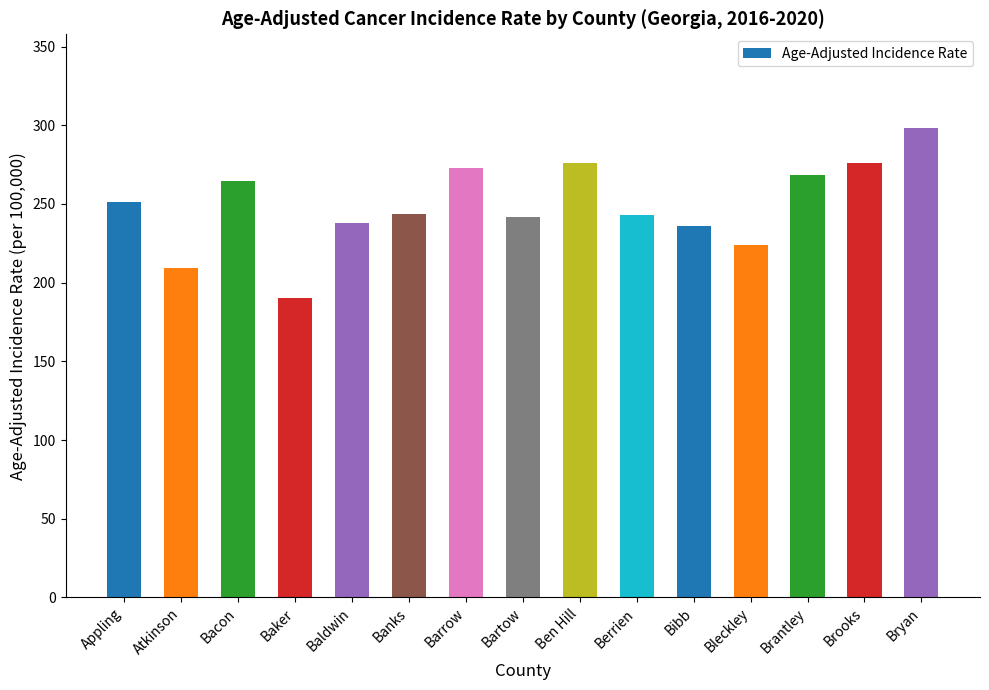

What is the value of the 7th bar from the left?

272.8